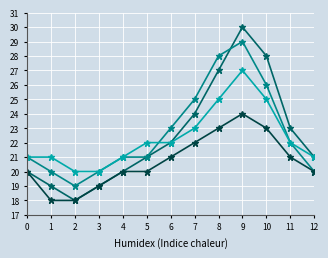

At which category does the chart reach its peak across all series?

9